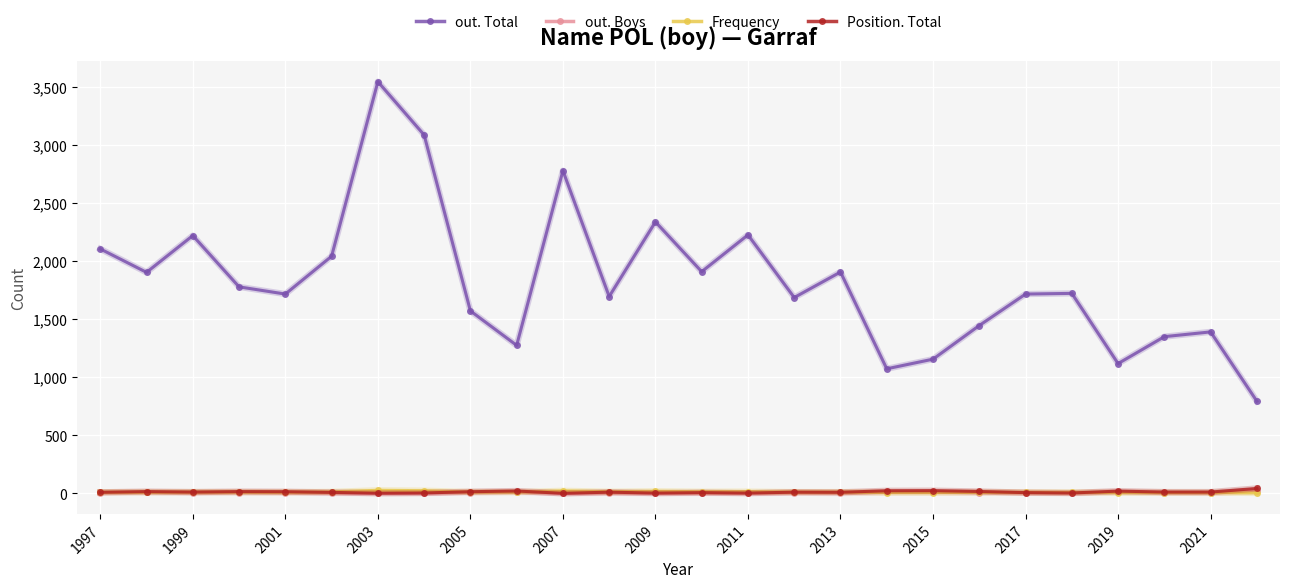

True or false: out. Total has more than 1 points higher than both neighbors.

True